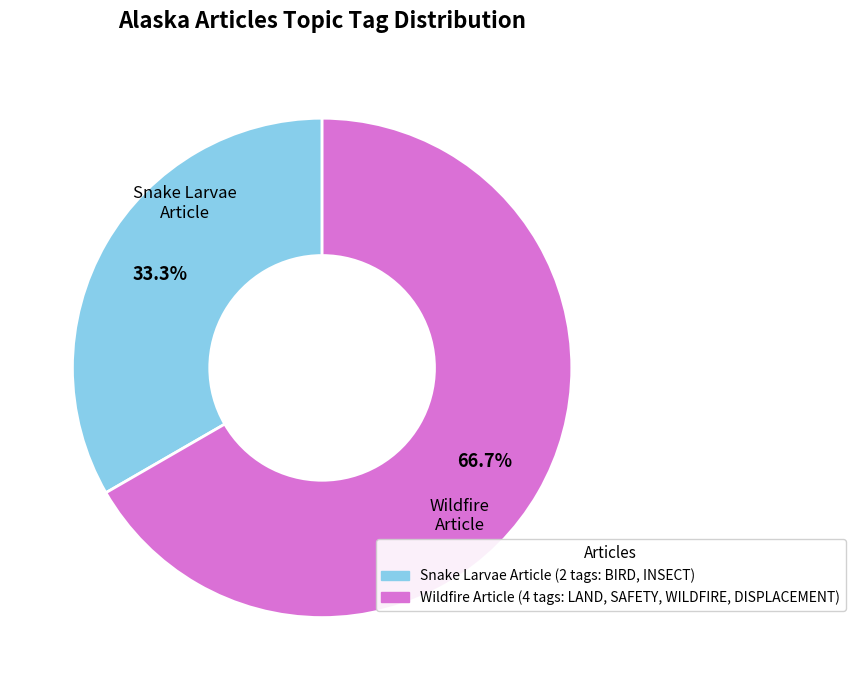

Does any single category account for the majority?

Yes